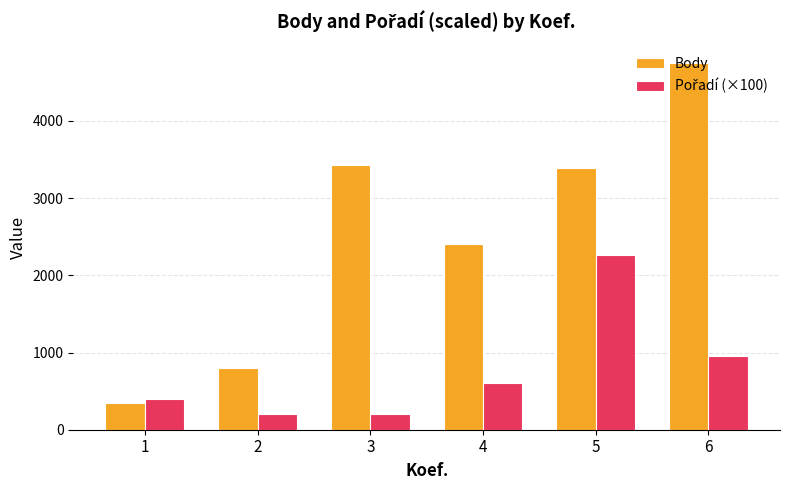

How many data points in Body are less than 3387?

3